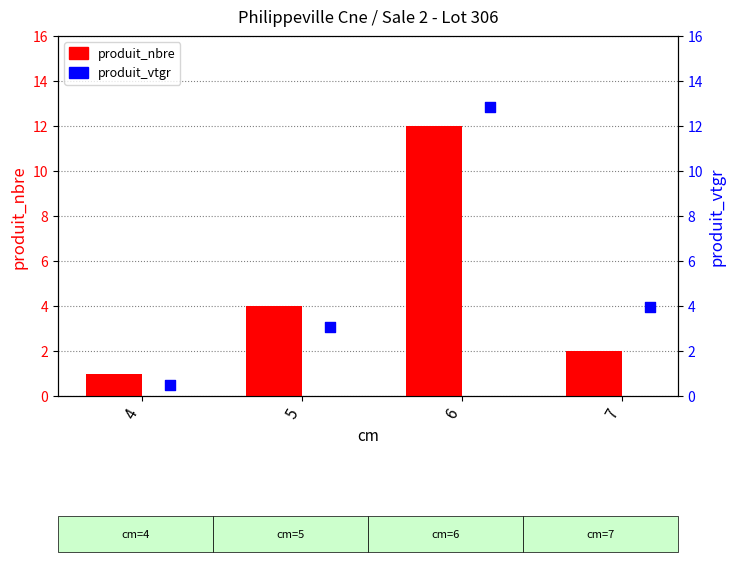

What is the total value across all series at 7?

5.9